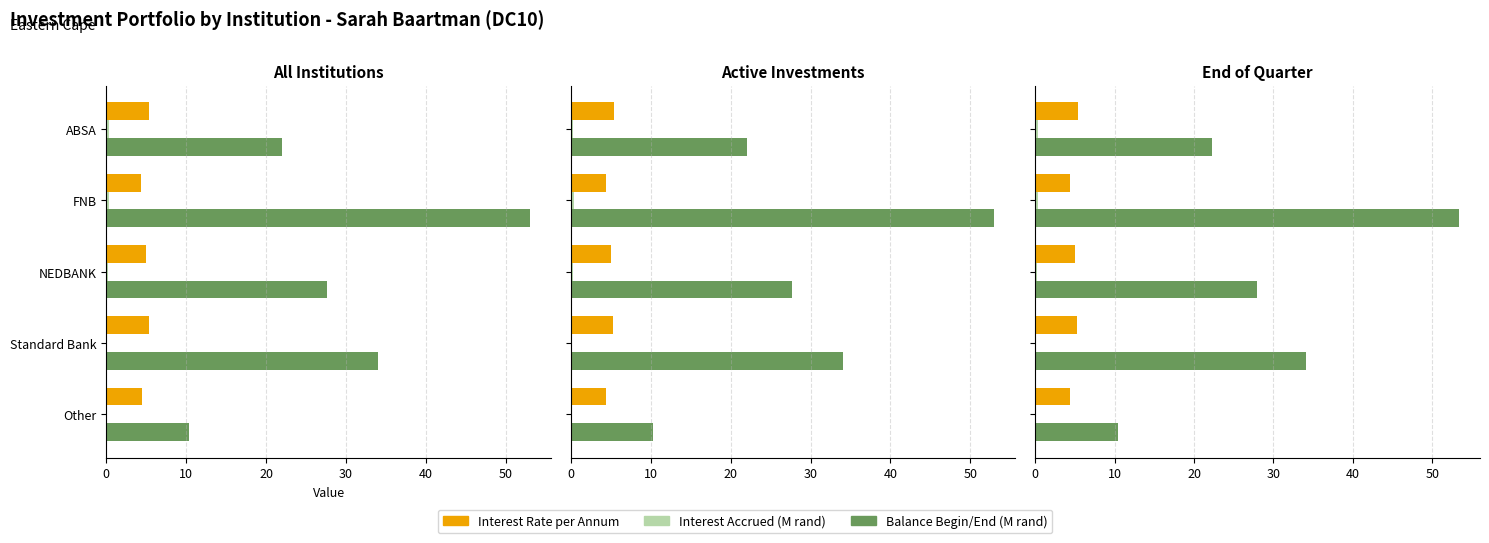

What is the sum of the Balance Begin (M) values at Other and Standard Bank?

44.3